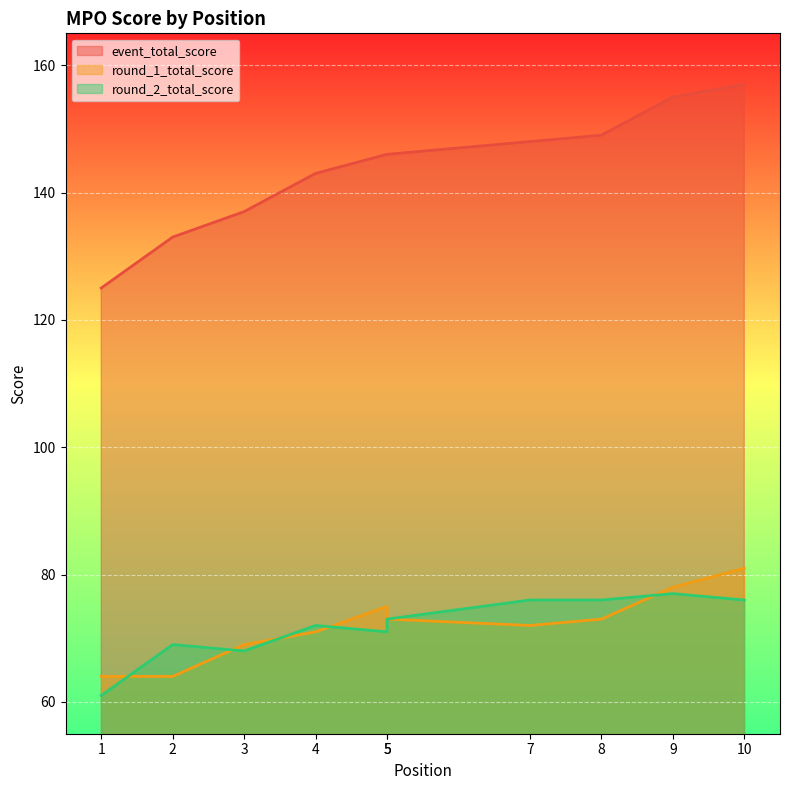

What is the difference between the maximum and minimum values in the round_2_total_score series?

16